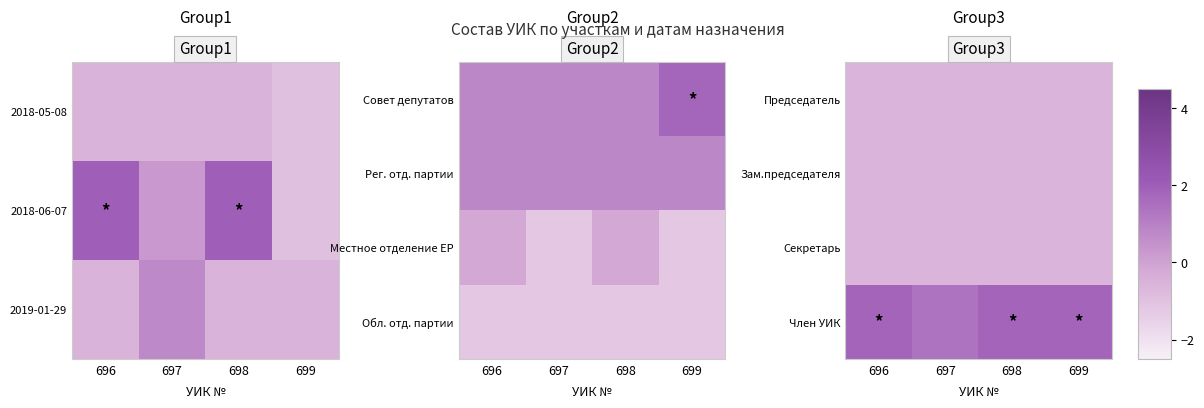

Is it true that Секретарь equals -0.6 at 696?

True